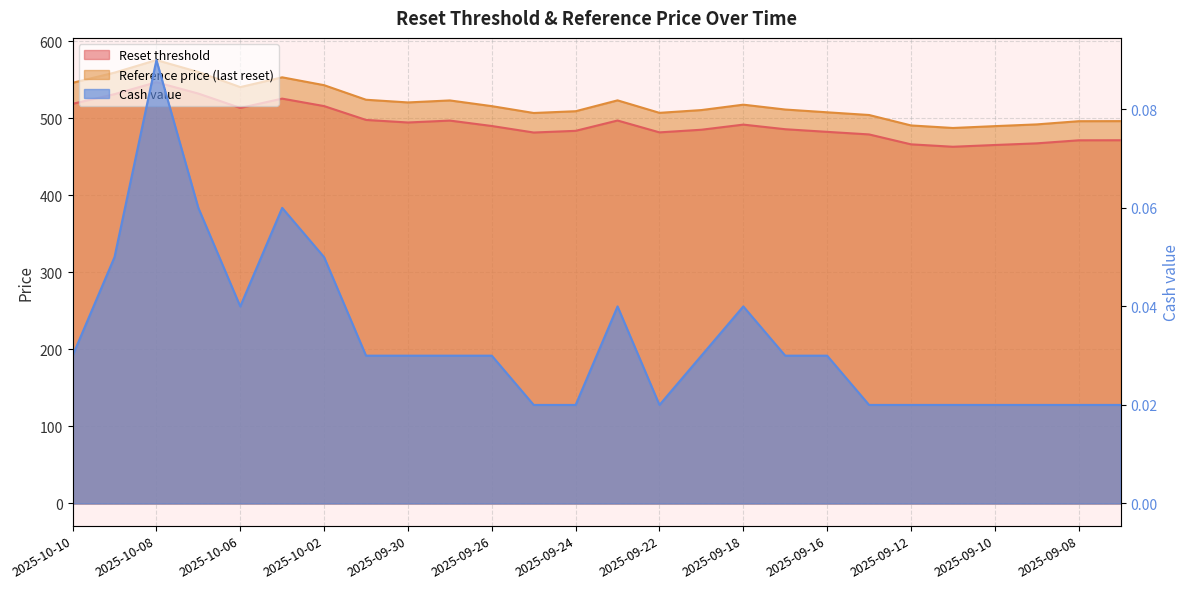

At which label does Reference price (last reset) reach its peak?

2025-10-08